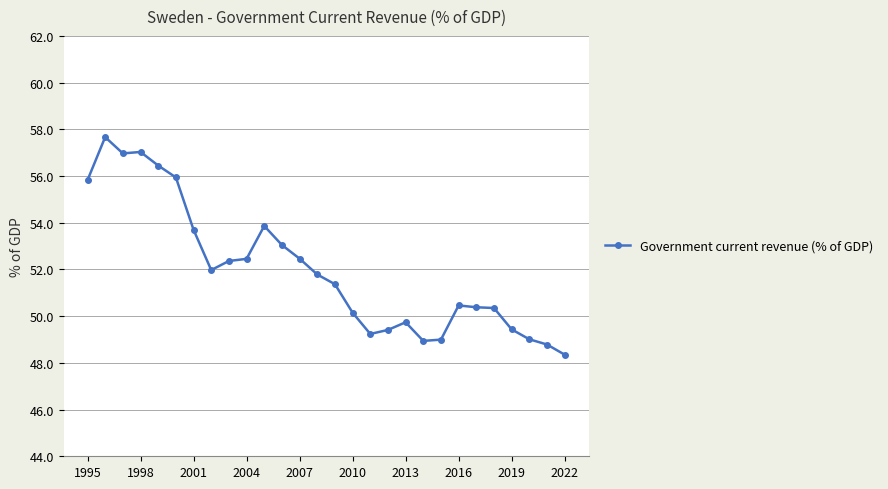

True or false: the data has more than 1 interior local peaks.

True